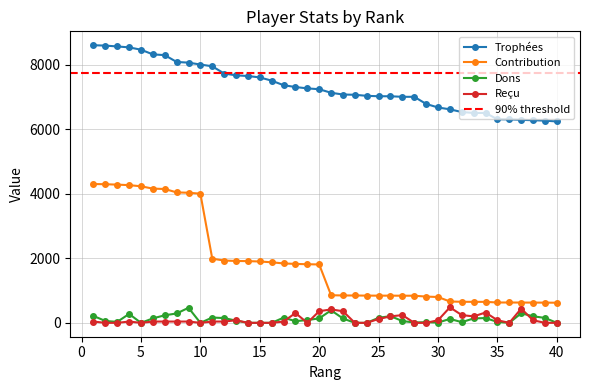

True or false: Reçu has a value of 0 at 16.

True